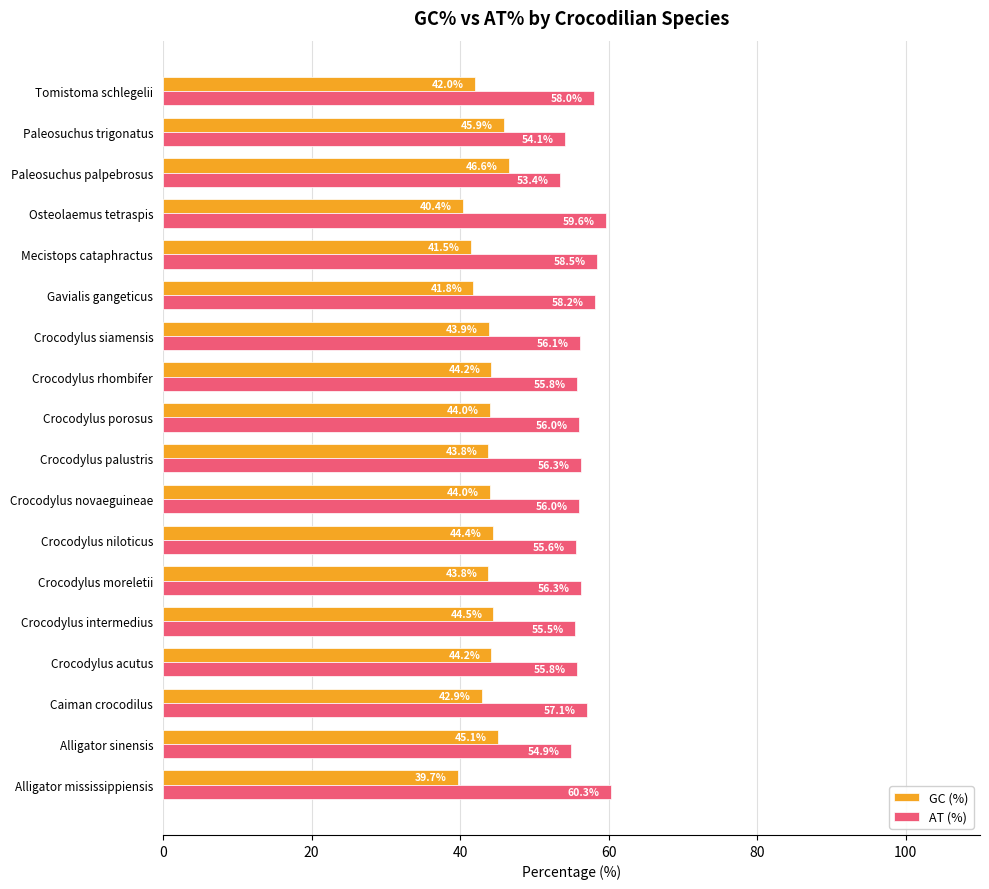

Where is GC (%) nearest to the value 43?

Caiman crocodilus